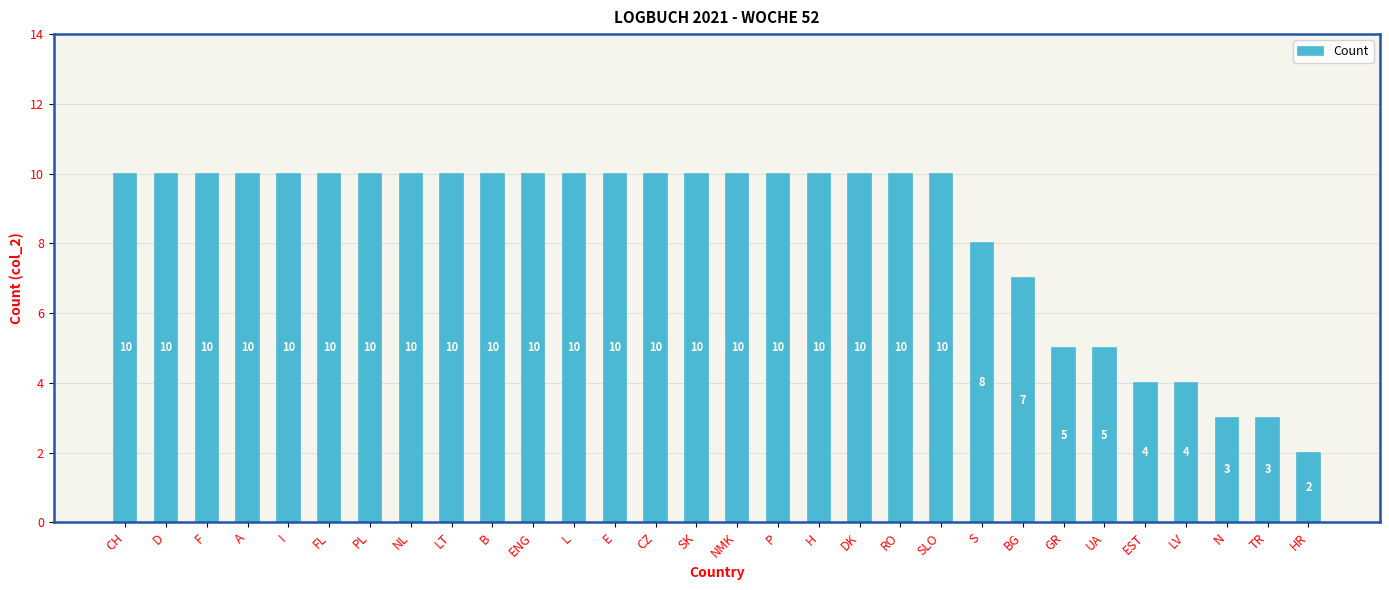

What is the maximum value shown in the chart?

10